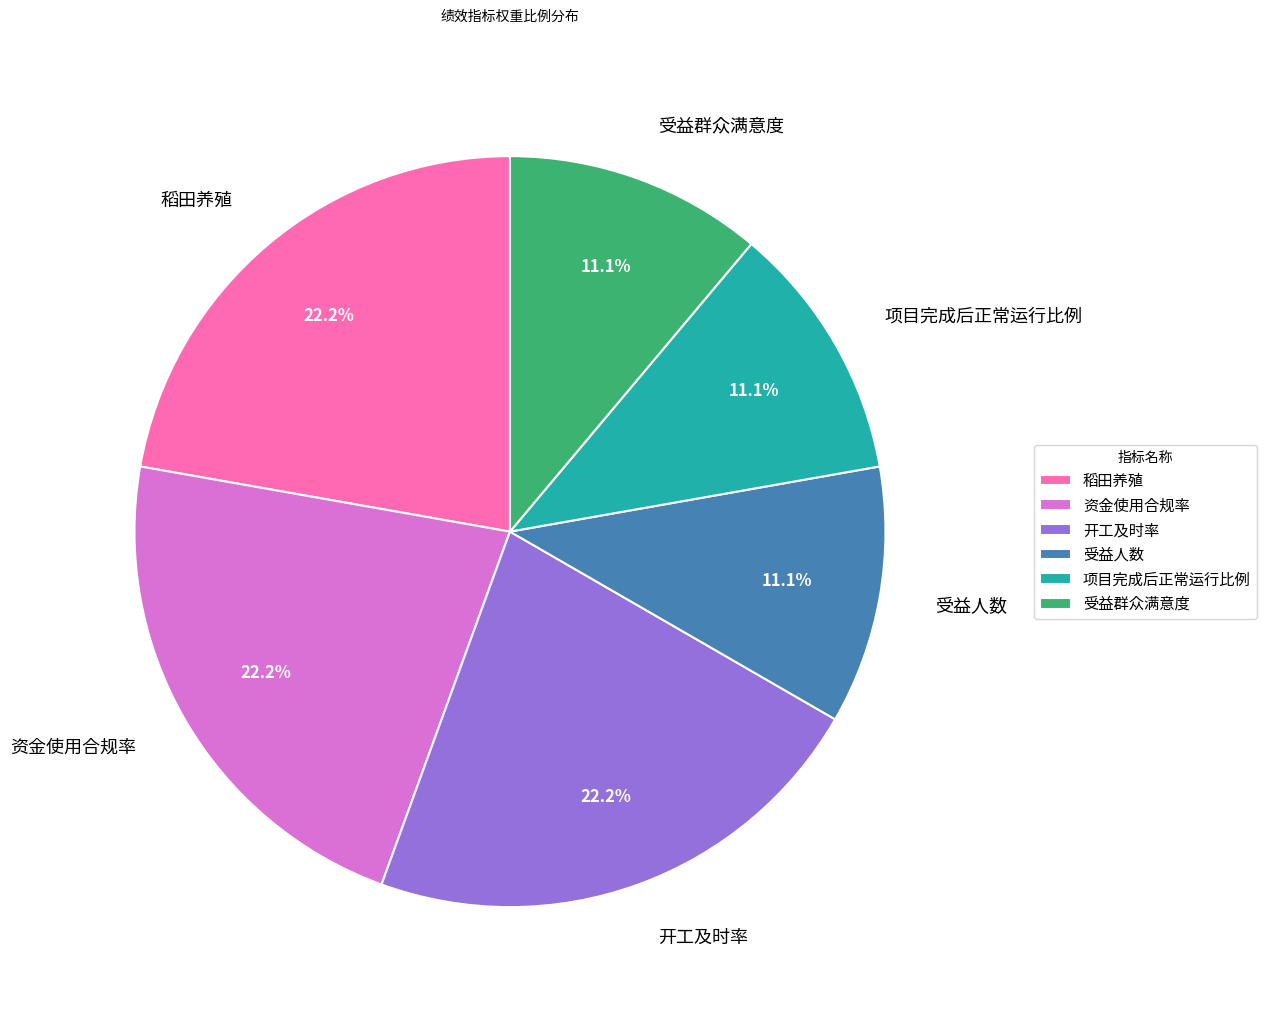

To the nearest percent, what percentage of the pie is 稻田养殖?

22%